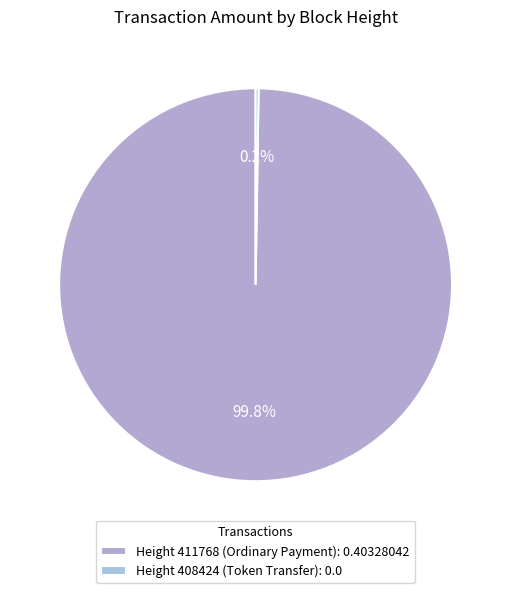

To the nearest percent, what is the difference between the largest and smallest slice percentages?

100%